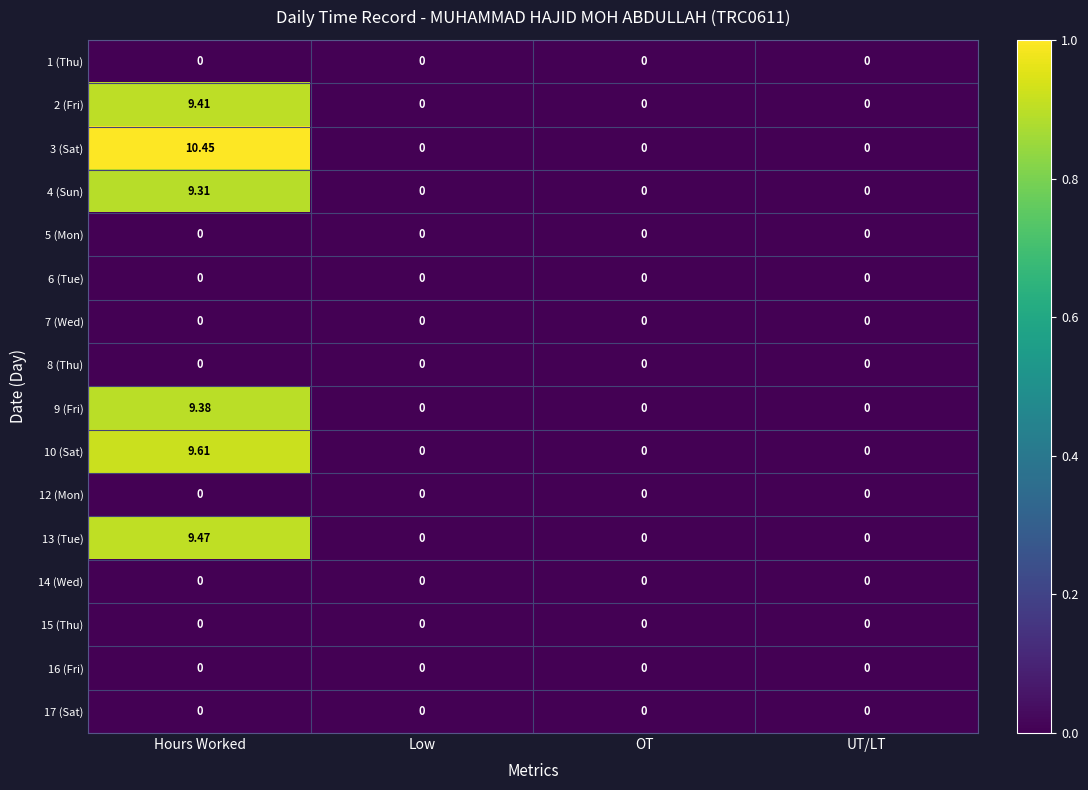

How many values in the 3 (Sat) series exceed 0?

1